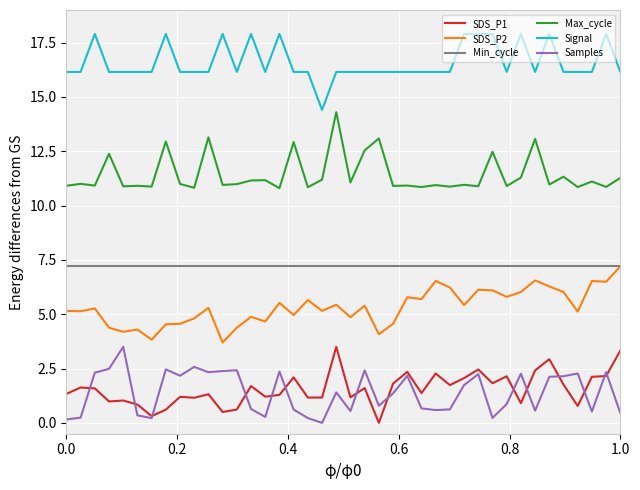

Which series has the largest total across all categories?

Signal